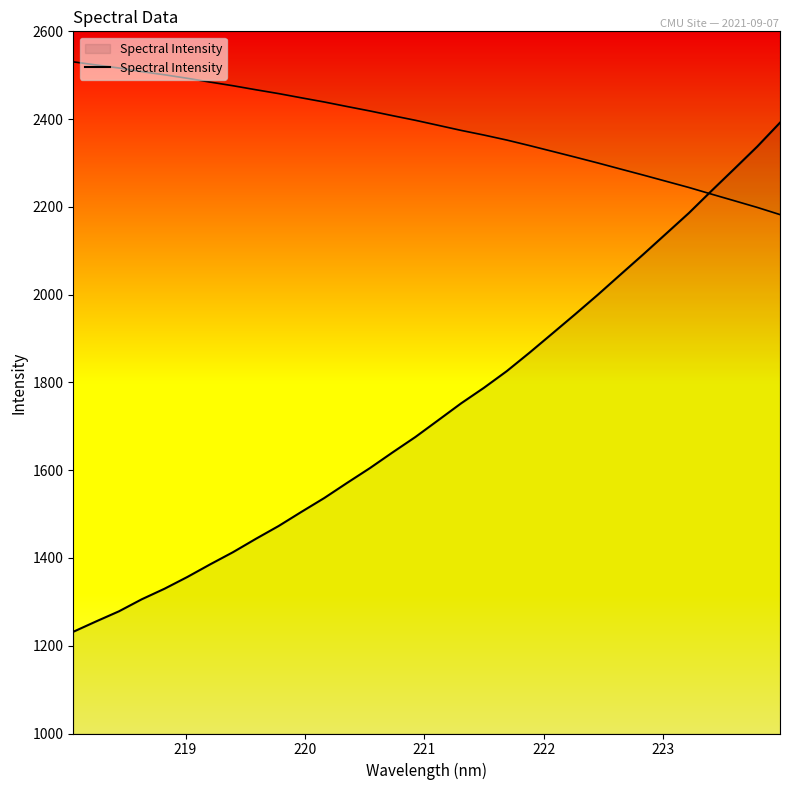

Reading right to left, what are all the values shown in this chart?

2391.9	2337.4	2287.0	2237.0	2186.1	2139.0	2091.9	2046.0	1999.7	1955.1	1911.2	1867.6	1825.5	1787.6	1752.2	1714.0	1675.8	1640.7	1604.7	1571.0	1536.6	1505.1	1472.8	1443.6	1413.2	1385.5	1356.7	1330.0	1305.8	1278.4	1255.4	1231.8